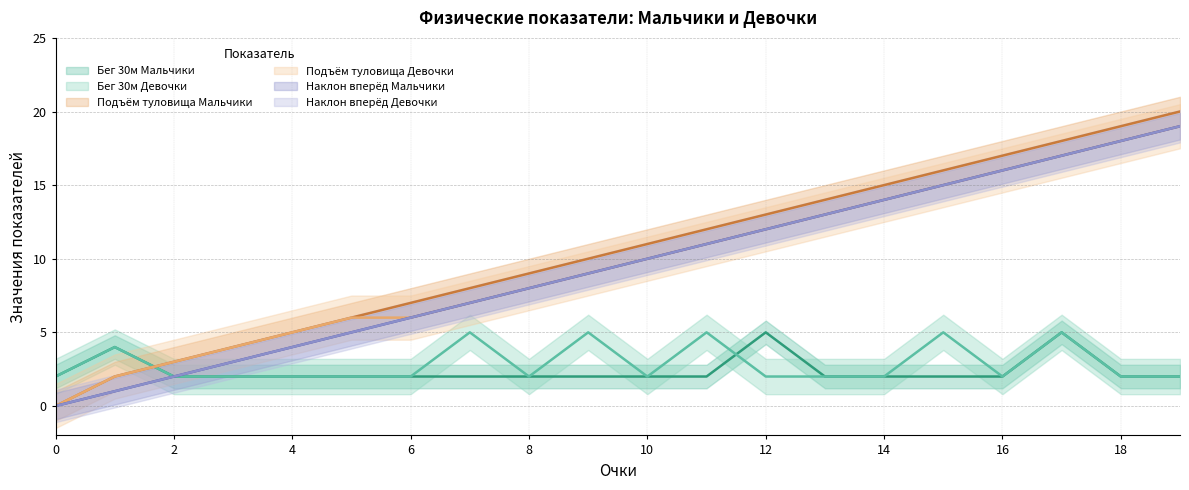

Which category has the highest value in the Наклон вперёд Девочки series?

19